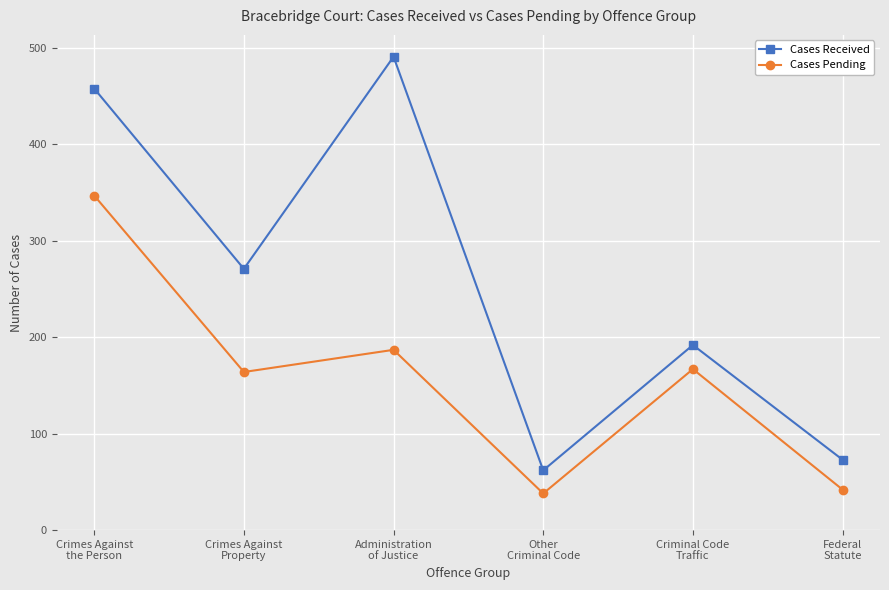

The Cases Received series shows 50 at Federal
Statute. True or false?

False